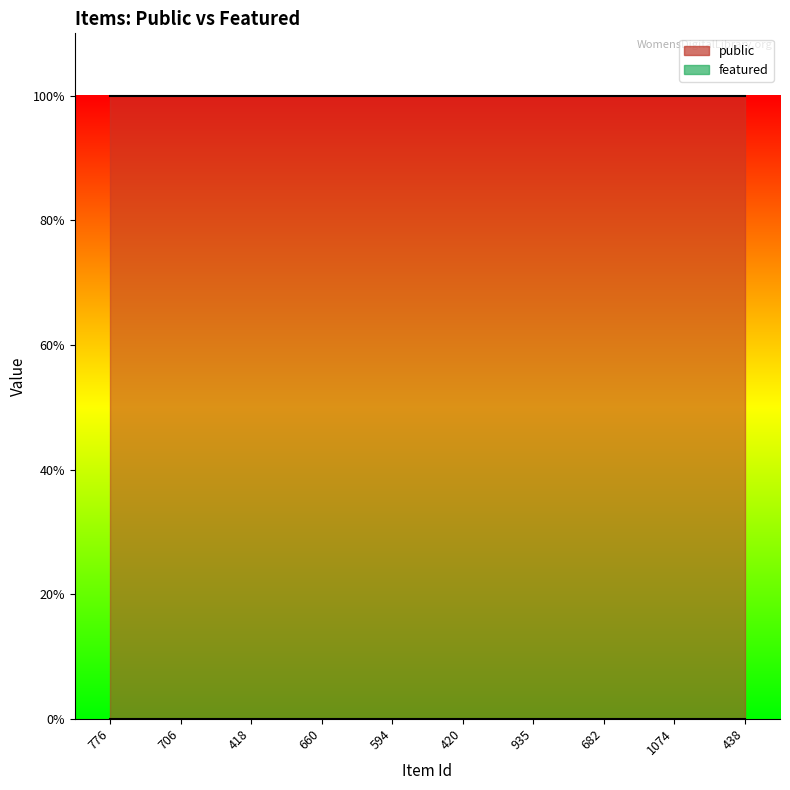

What position from the left is 594?

5